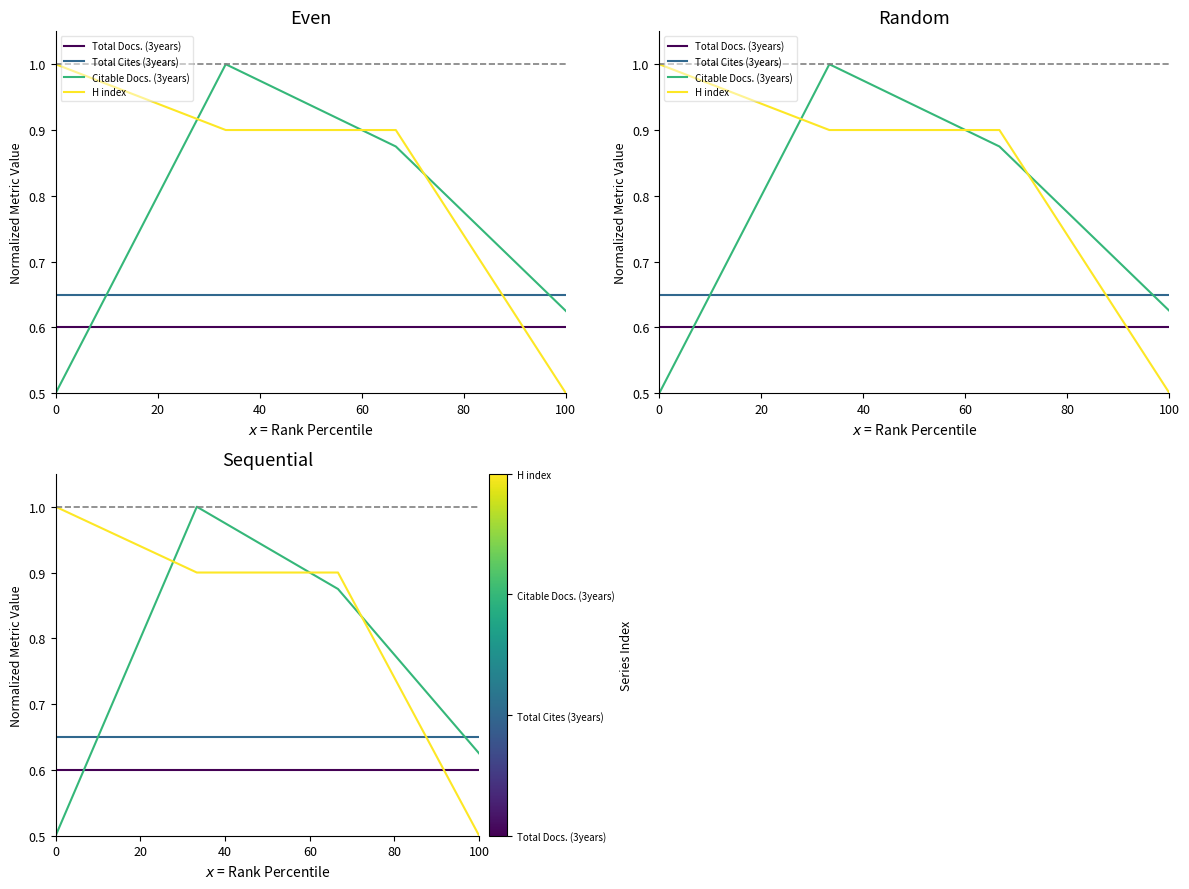

What is the value of the Total Docs. (3years) point at the 4th from the left?

0.6